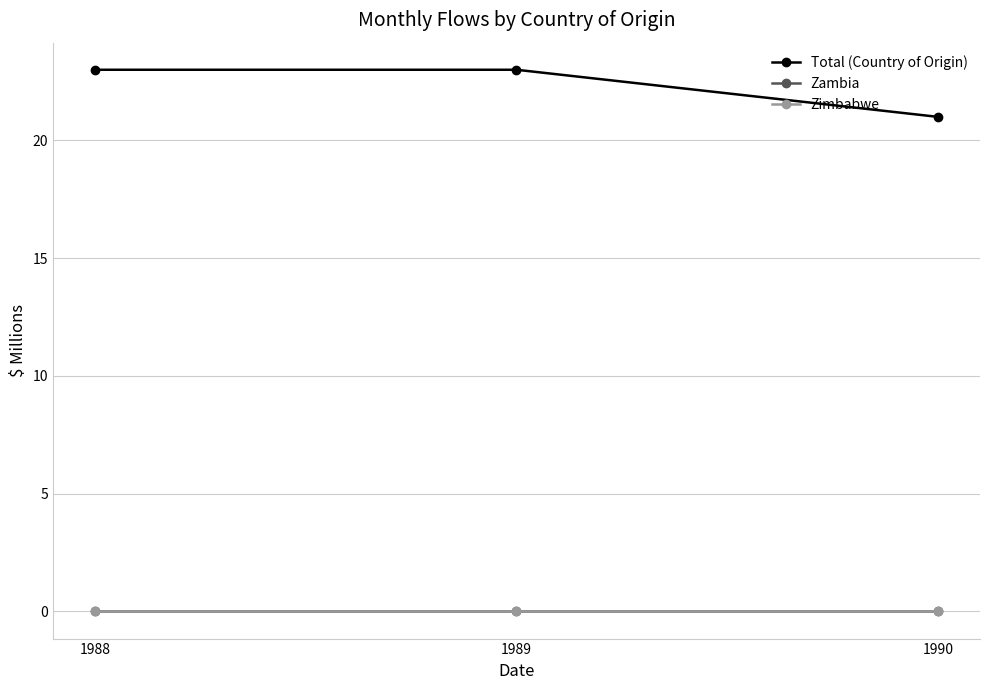

Does the chart have visible grid lines?

Yes